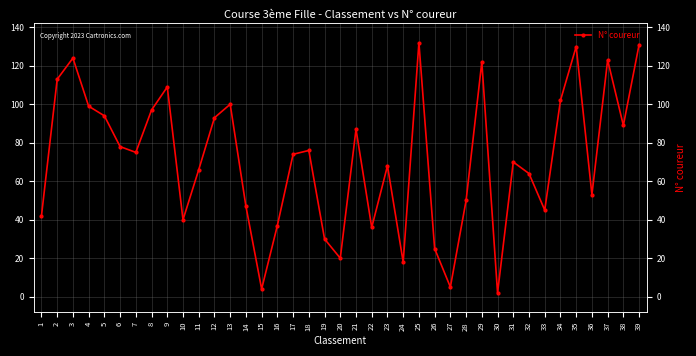

Reading left to right, transcribe all the data shown in this chart.

1=42	2=113	3=124	4=99	5=94	6=78	7=75	8=97	9=109	10=40	11=66	12=93	13=100	14=47	15=4	16=37	17=74	18=76	19=30	20=20	21=87	22=36	23=68	24=18	25=132	26=25	27=5	28=50	29=122	30=2	31=70	32=64	33=45	34=102	35=130	36=53	37=123	38=89	39=131